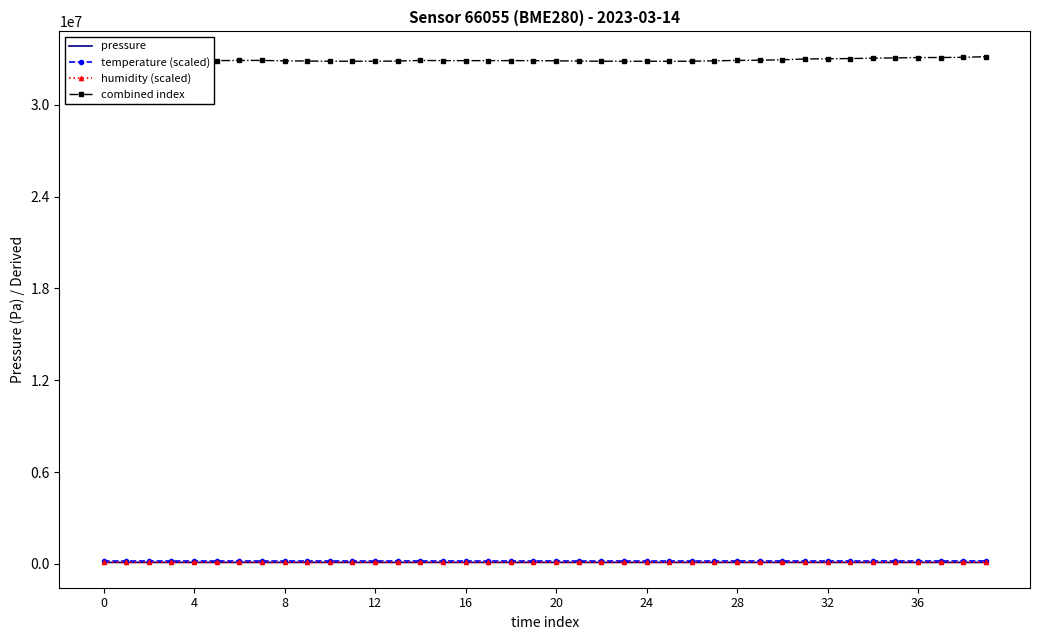

What is the label of the 5th point from the right?

35